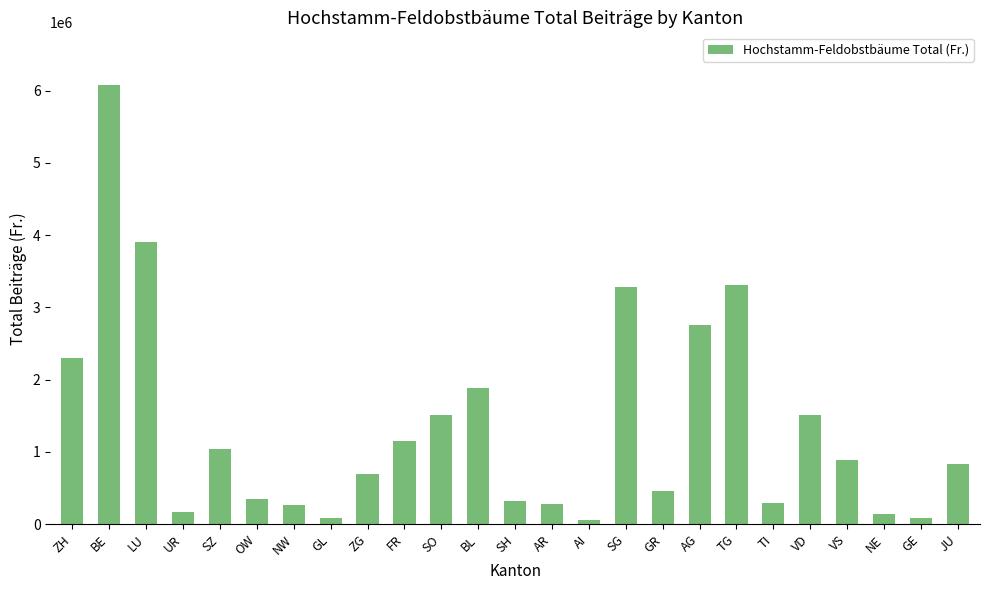

What is the label of the 17th bar from the right?

ZG